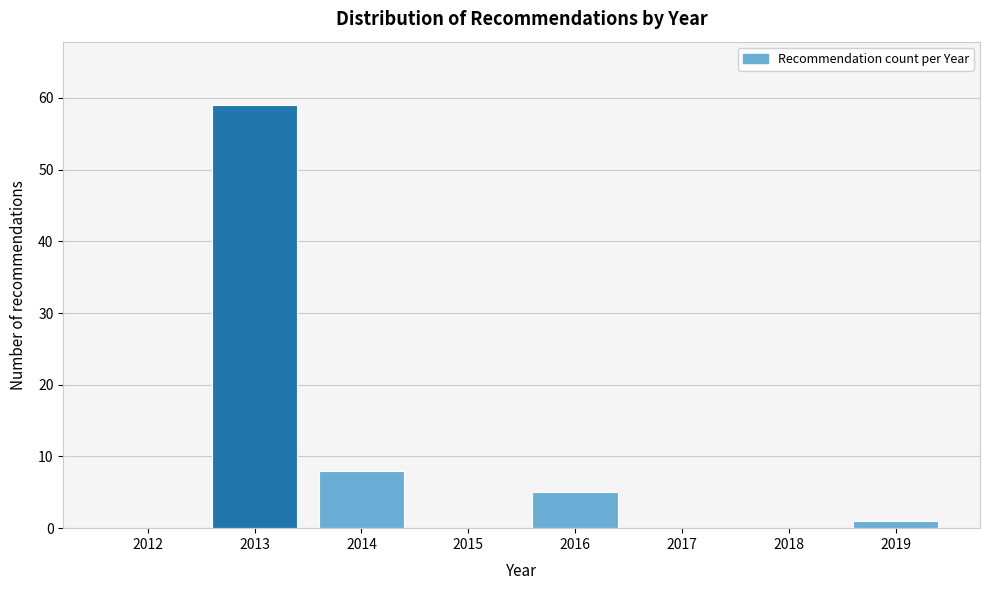

Reading left to right, what are all the values shown in this chart?

2012=0	2013=59	2014=8	2015=0	2016=5	2017=0	2018=0	2019=1